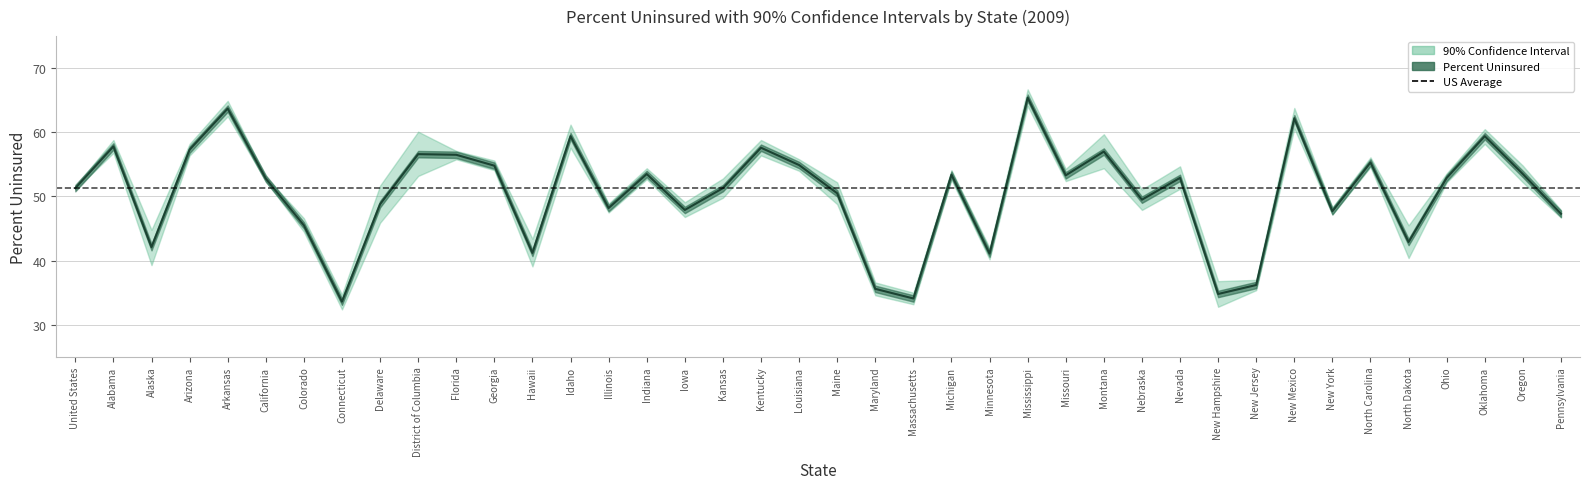

Count the number of categories in the chart.

40